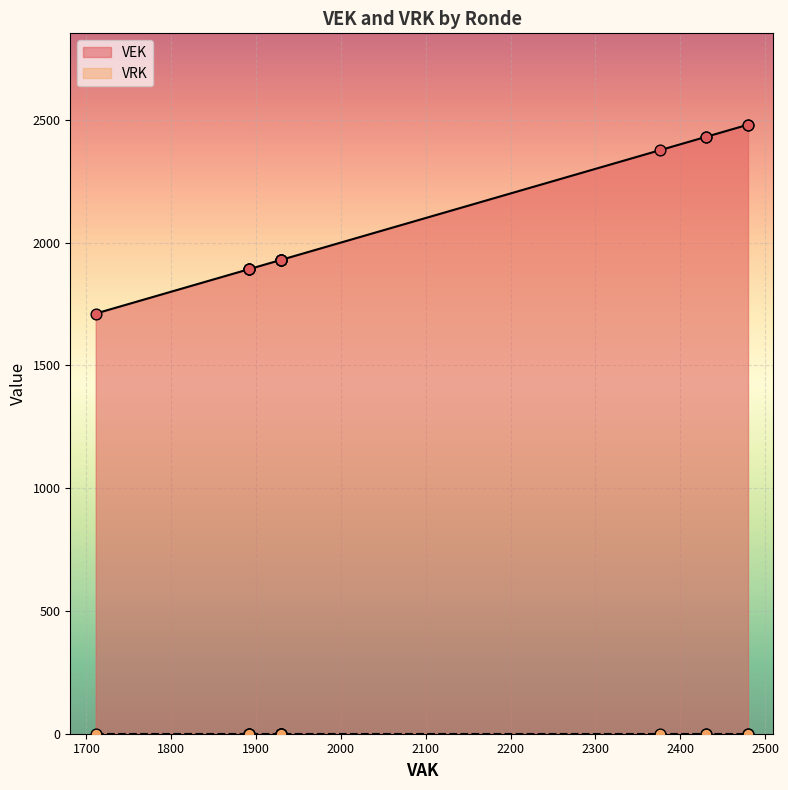

Which series has the widest spread of Y values?

VEK